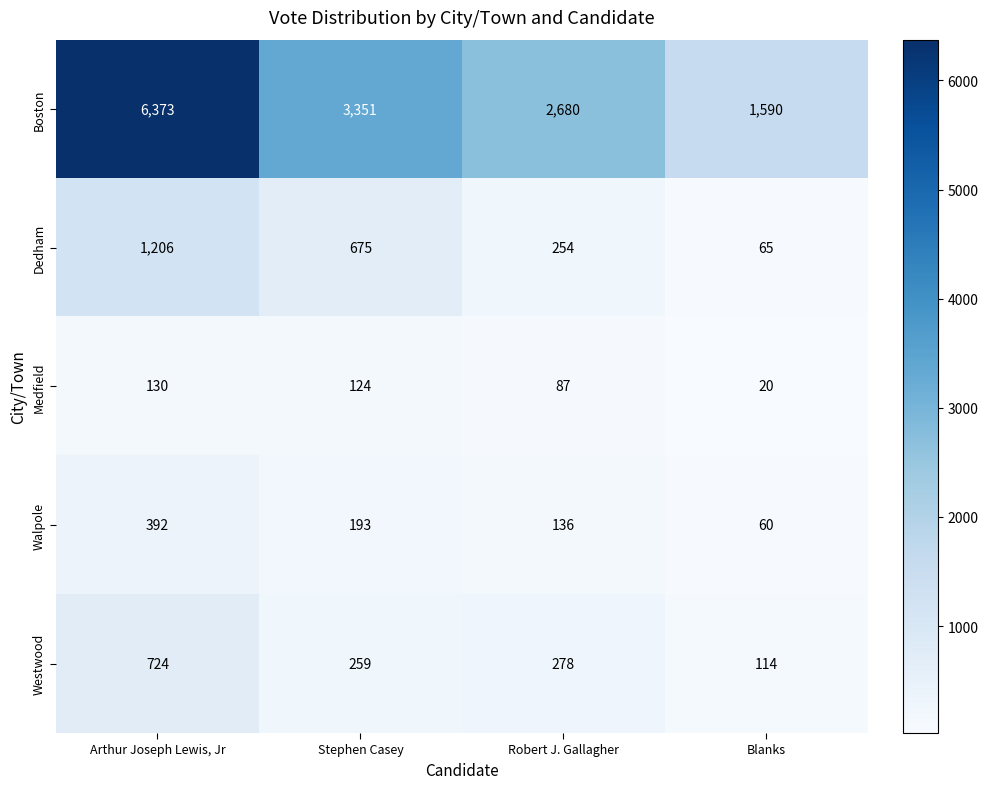

At how many categories does at least one series exceed 5304?

1